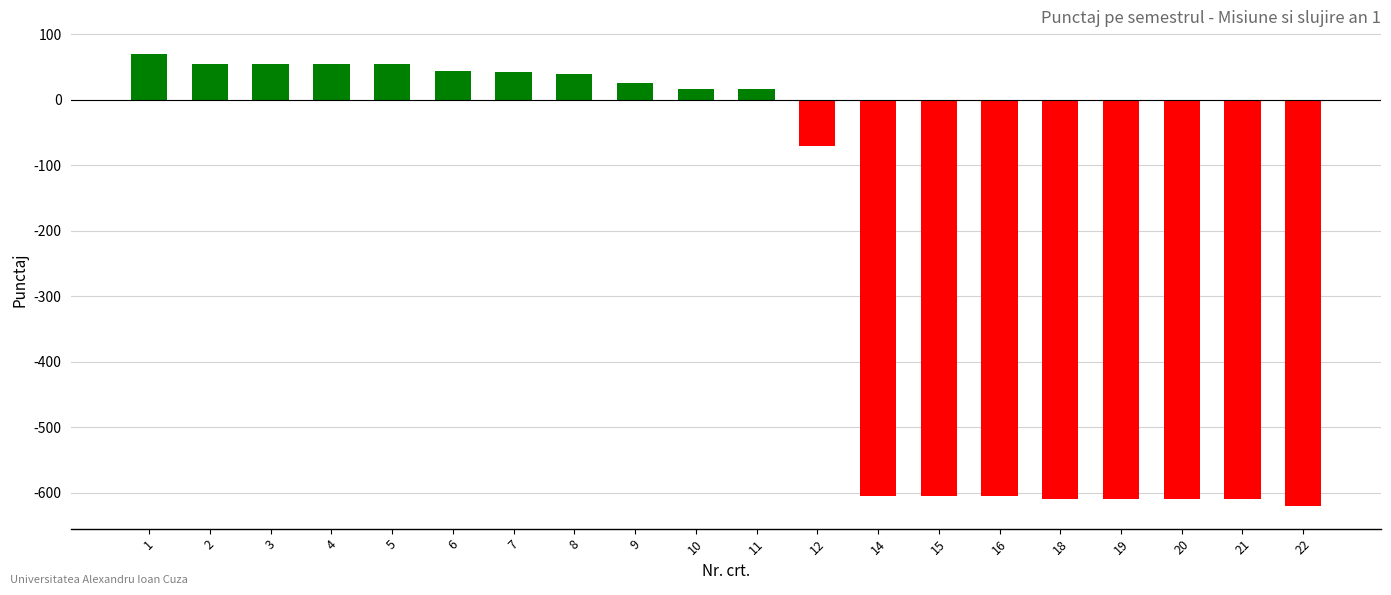

What is the smallest value displayed?

-620